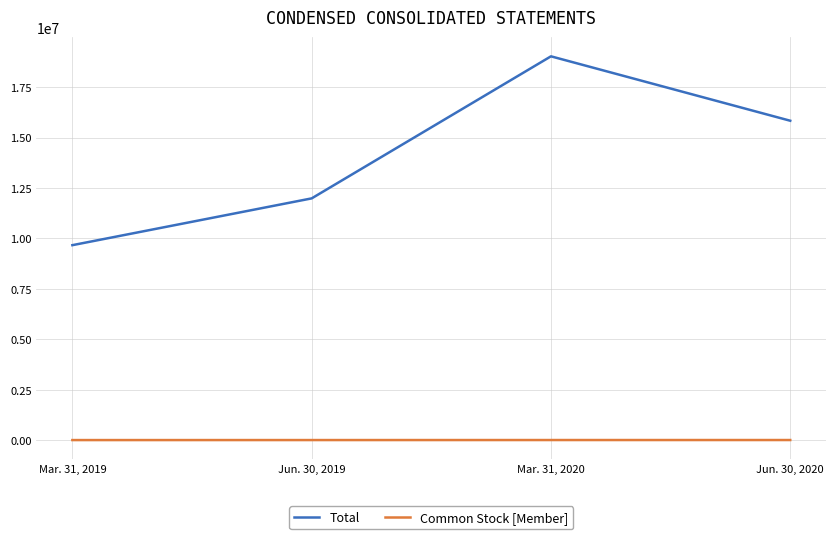

True or false: Total and Common Stock [Member] cross at least once.

False